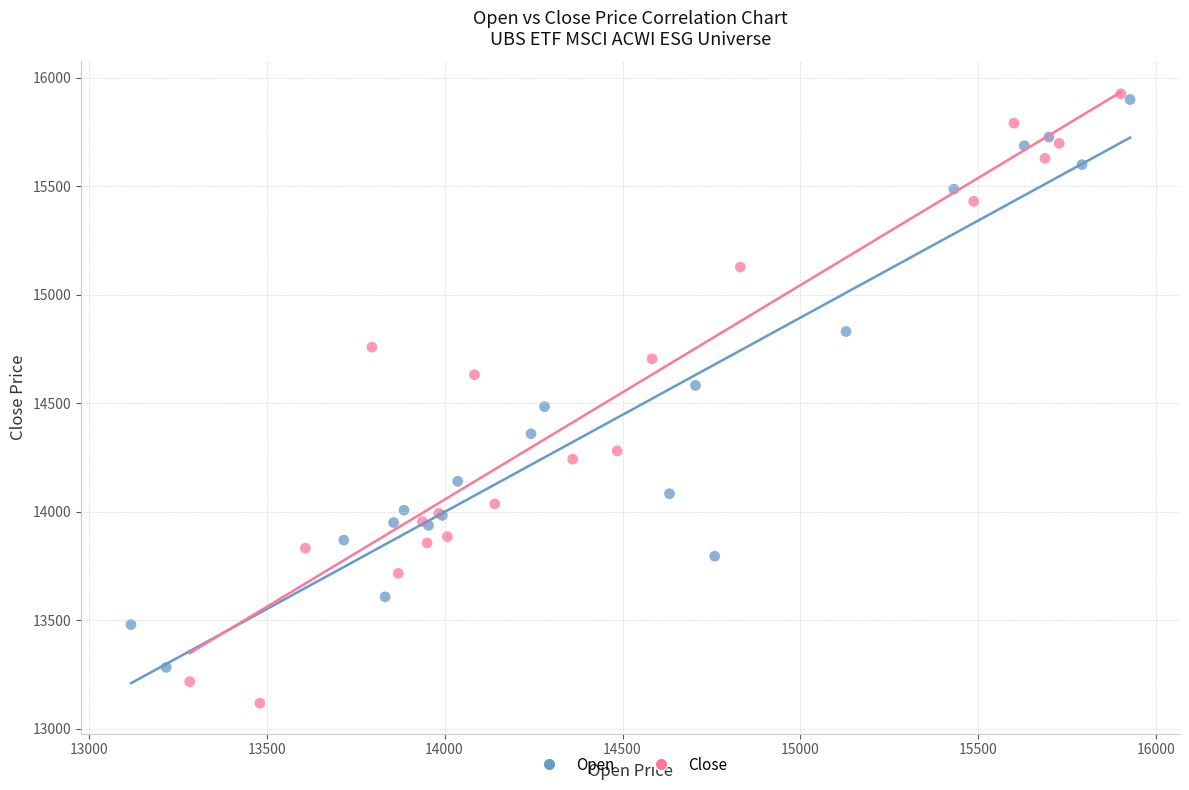

Which series contains the highest Y value?

Close